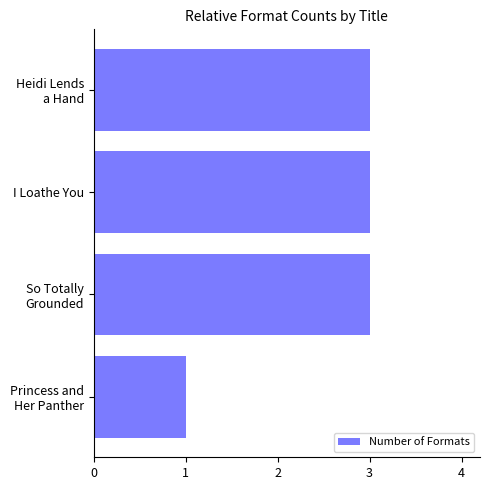

What value does the data have at I Loathe You?

3